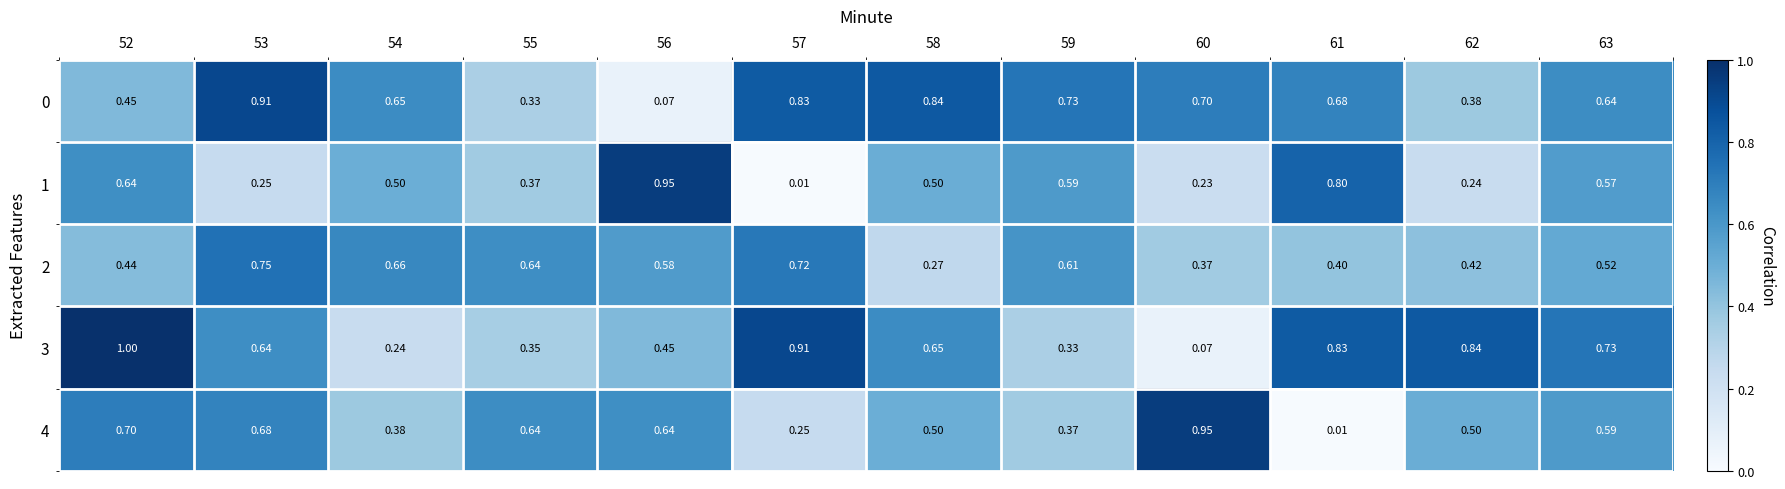

List the series in order of their peak value, lowest first.

2, 0, 1, 4, 3